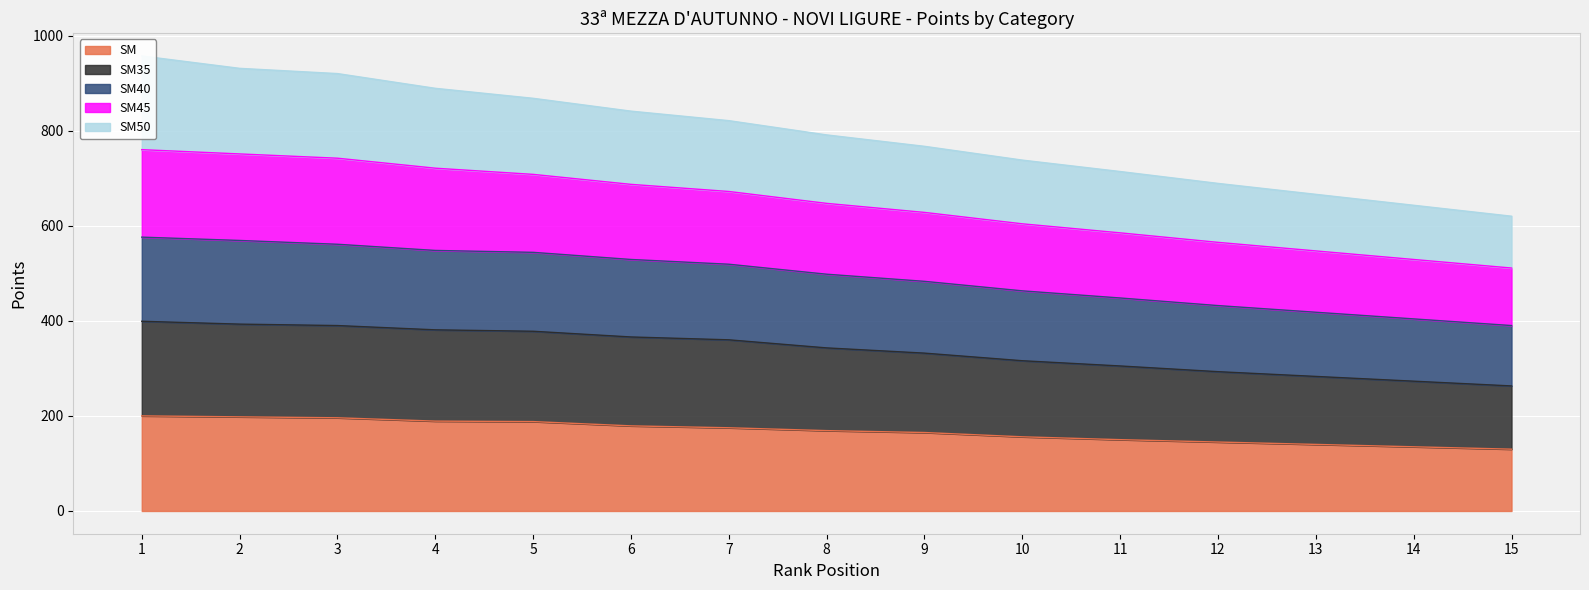

What is the highest value of the SM series?

200